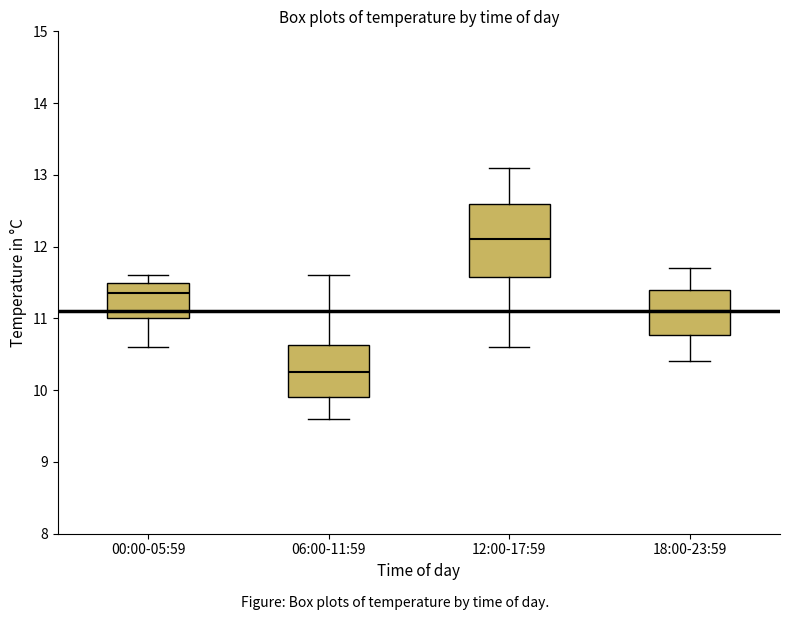

Reading left to right, transcribe this box plot: for each box, give where its median line is, the range the box spans, and where its two whiskers end, as read against the y-axis. The values are not printed on the chart, so give them approximately, as read against the axis.

00:00-05:59: median 11.4, box 11.0 to 11.5, whiskers 10.6 to 11.6
06:00-11:59: median 10.3, box 9.9 to 10.6, whiskers 9.6 to 11.6
12:00-17:59: median 12.1, box 11.6 to 12.6, whiskers 10.6 to 13.1
18:00-23:59: median 11.1, box 10.8 to 11.4, whiskers 10.4 to 11.7